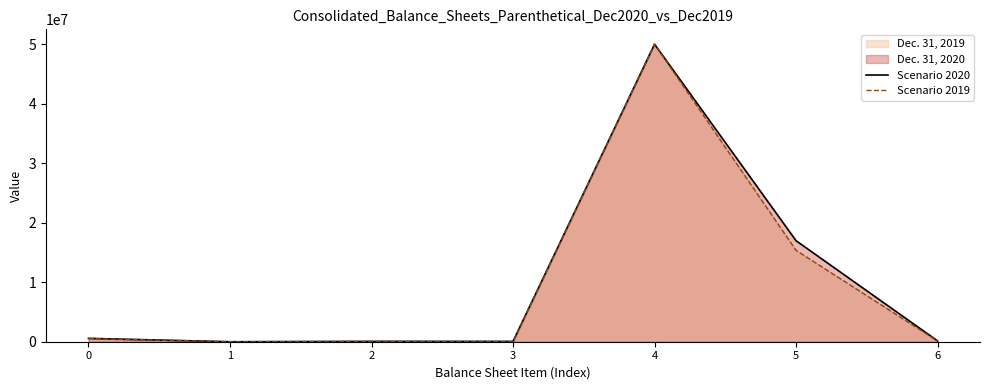

Is the value of Scenario 2019 at 3 greater than the value of Scenario 2020 at 5?

No